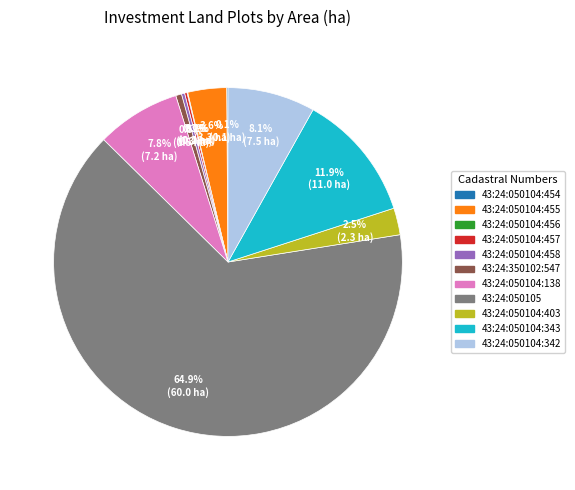

To the nearest percent, what is the difference between the 43:24:050104:342 and 43:24:050104:343 slice percentages?

4%